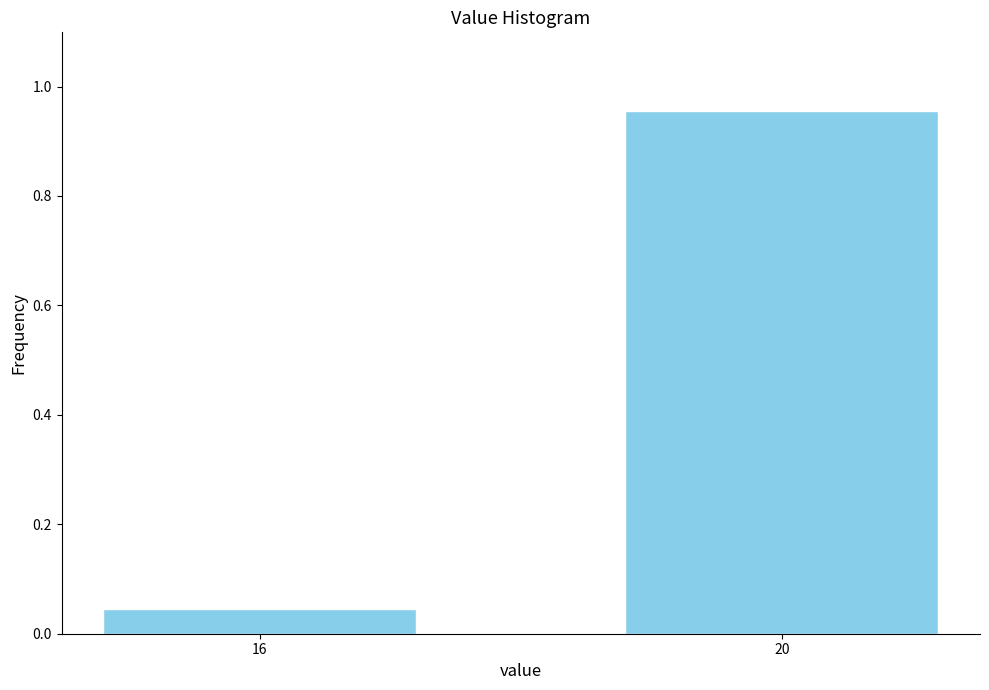

Which label corresponds to the smallest value in the chart?

16